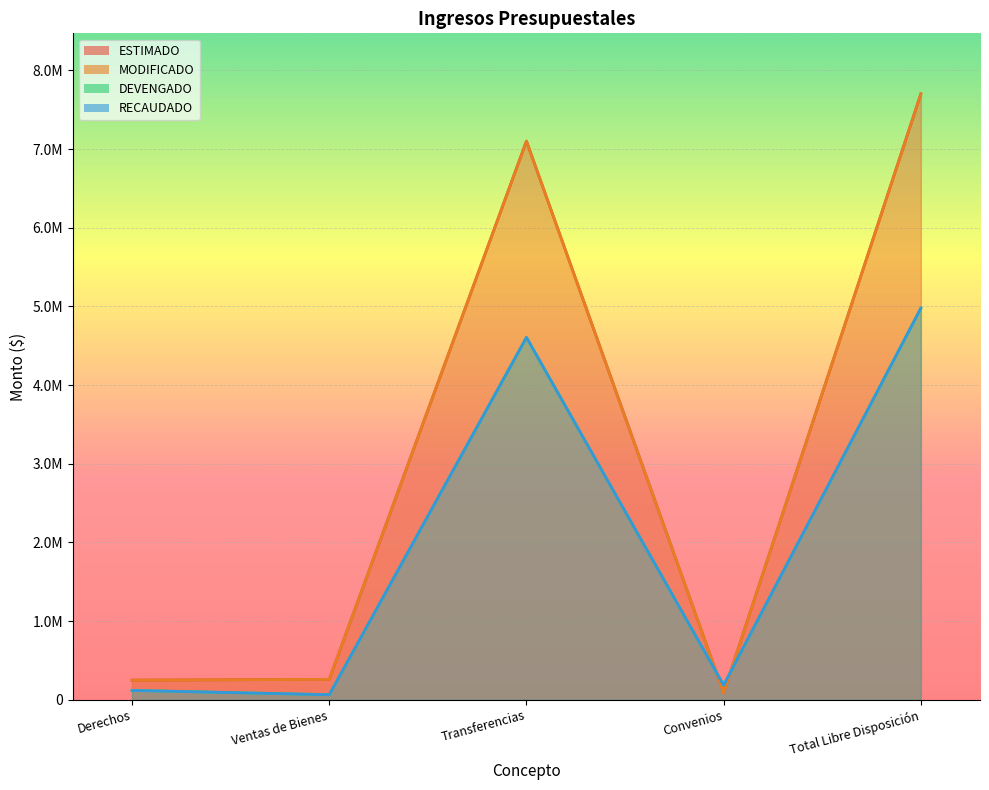

How many interior local peaks does the MODIFICADO series have?

1